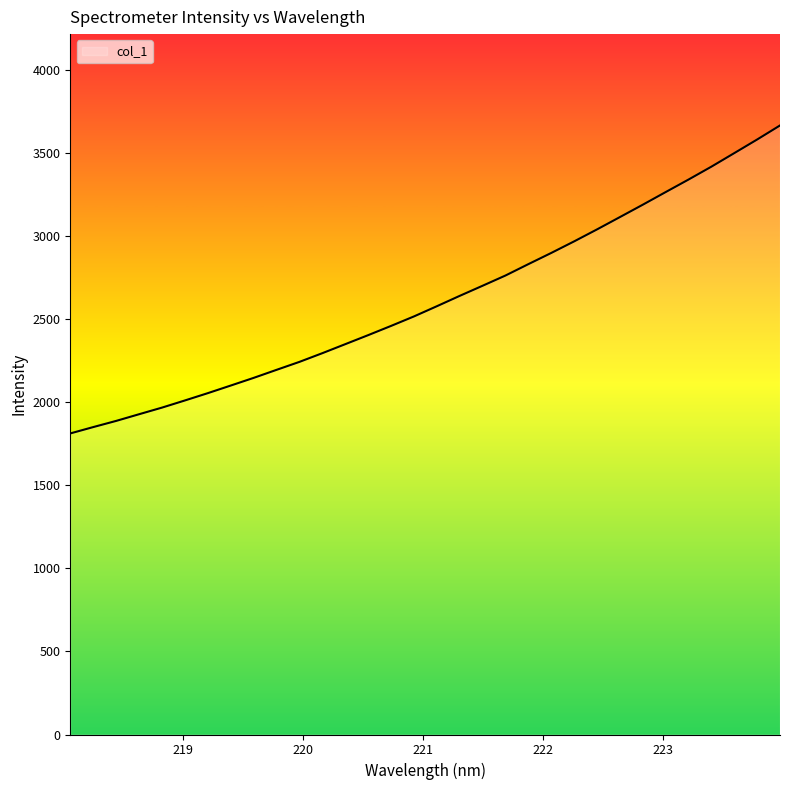

What is the maximum value shown in the chart?

3663.8